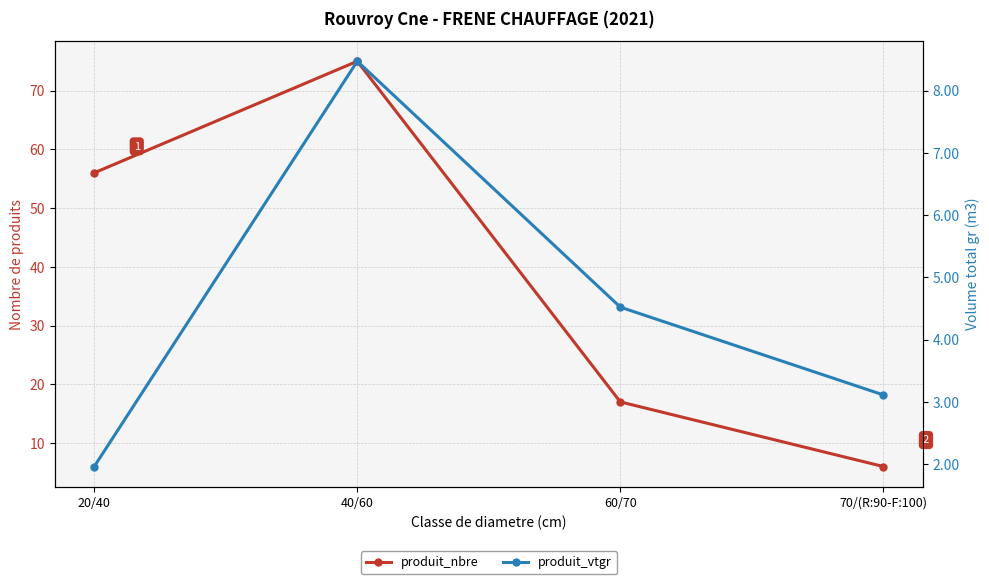

What position from the left is 70/(R:90-F:100)?

4